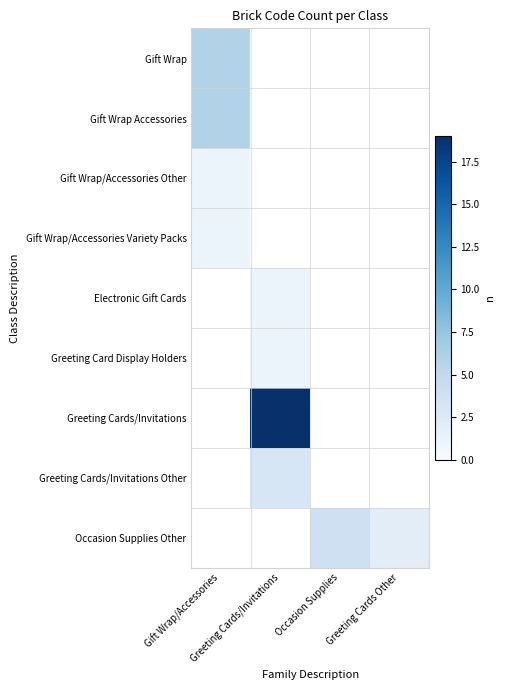

What is the minimum value shown in the chart?

1.0